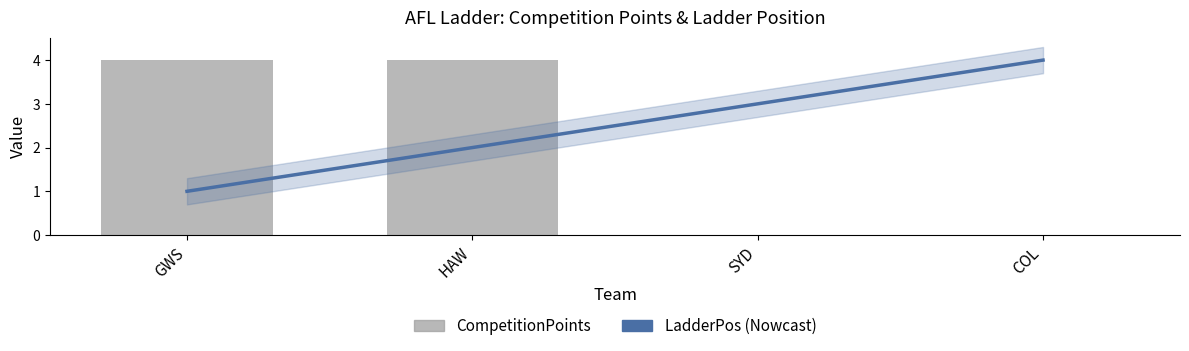

What is the difference between the maximum and minimum values in the LadderPos series?

3